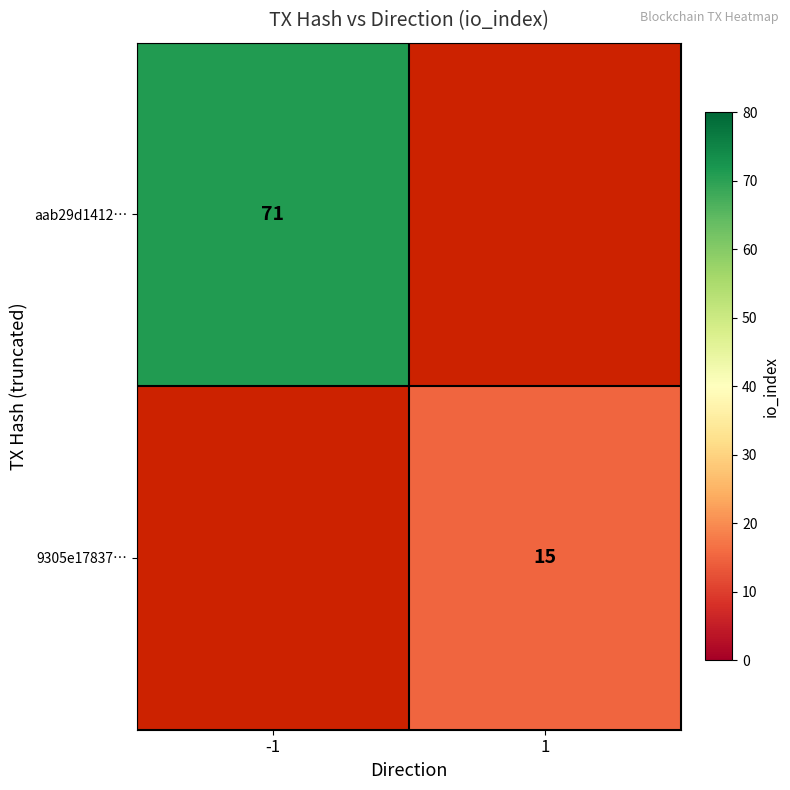

Is it true that 9305e17837… equals 27 at 1?

False